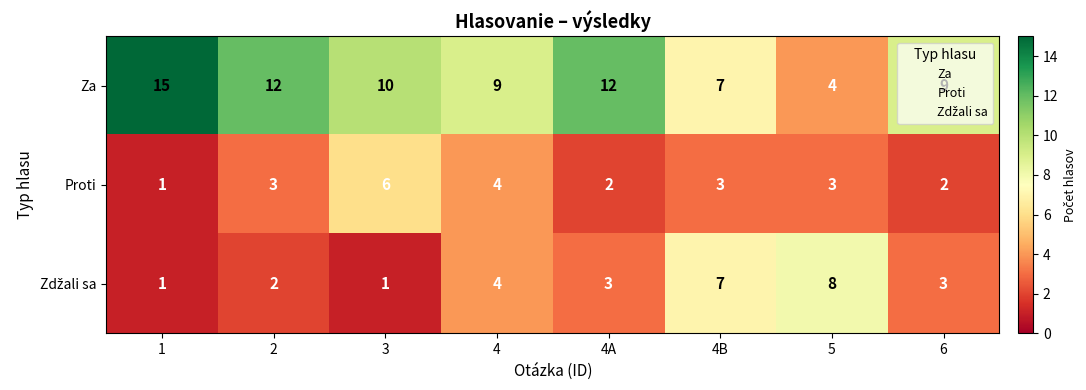

True or false: Proti has a value of 3 at 4A.

False